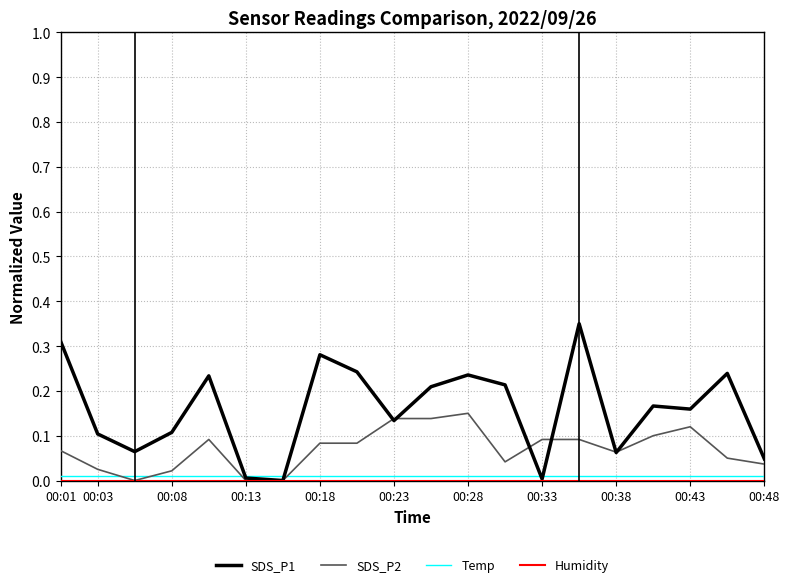

Which series has the largest total across all categories?

SDS_P1